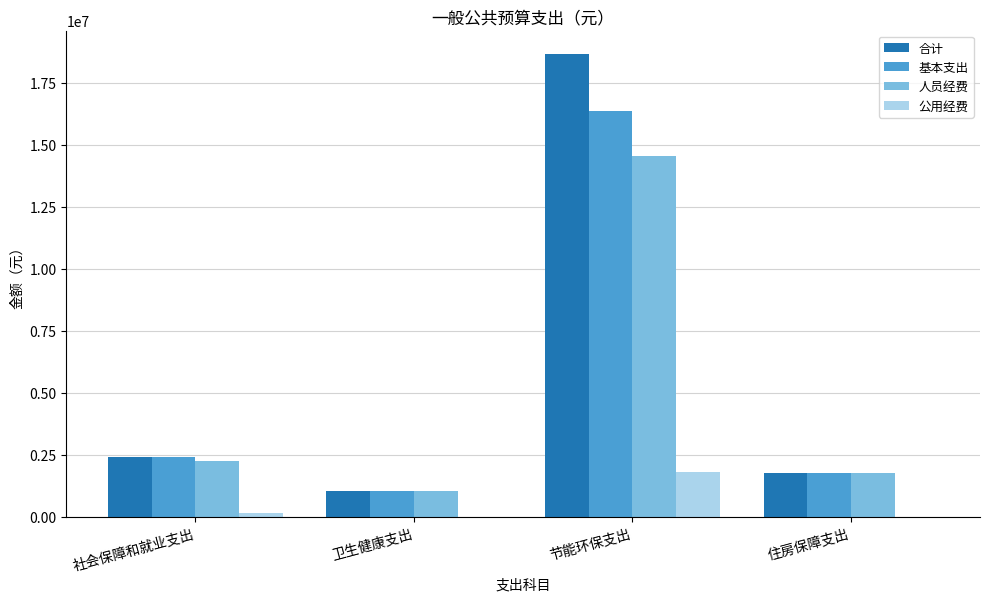

At which label does 人员经费 reach its peak?

节能环保支出